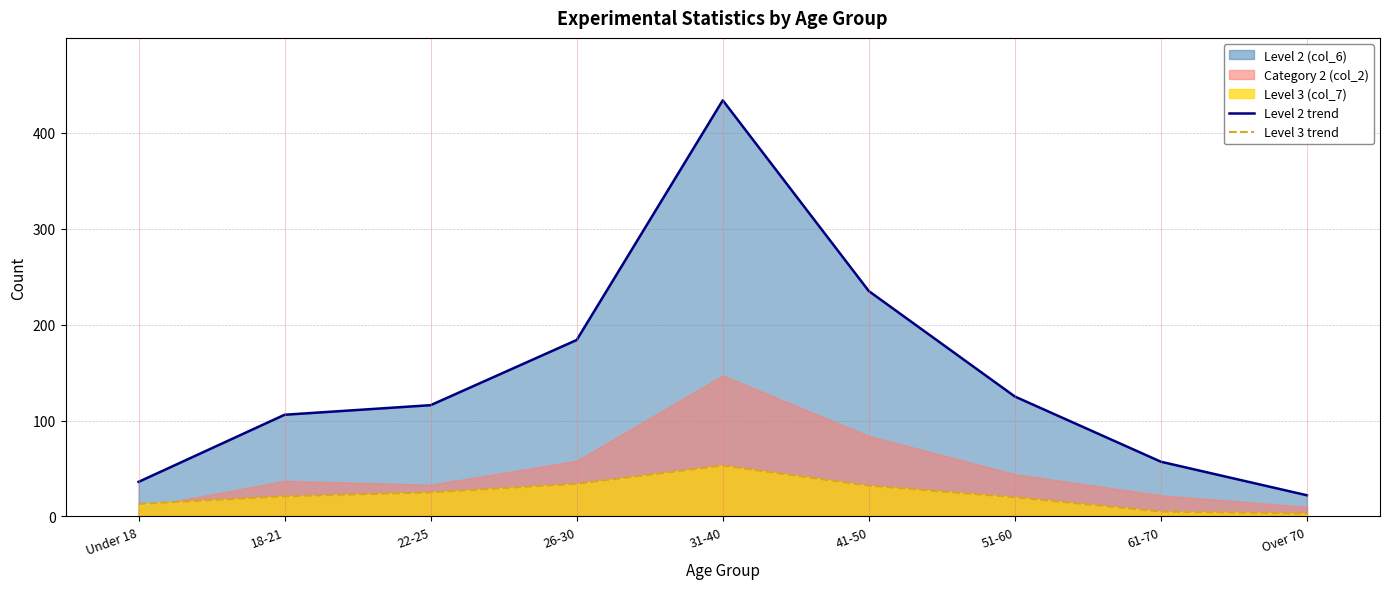

What is the value of the Level 3 trend point at the 9th from the left?

3